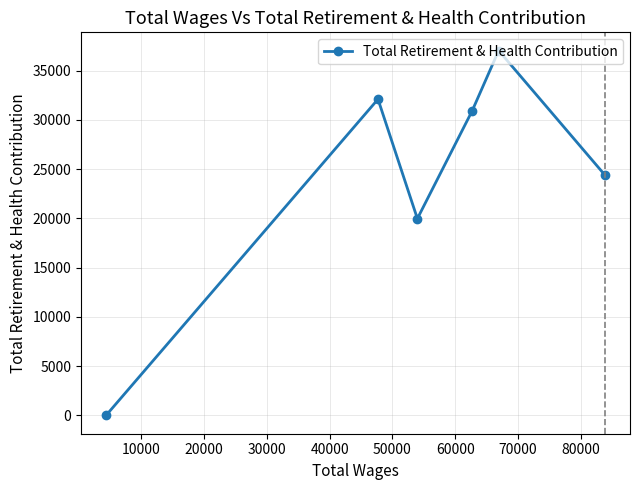

What is the greatest value displayed?

37024